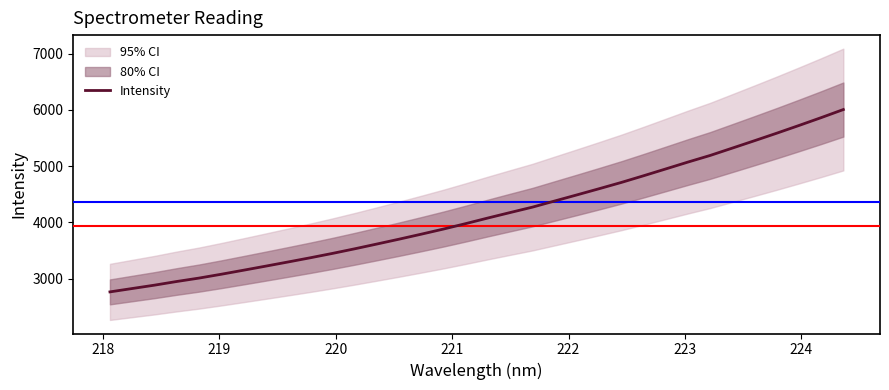

What is the label of the 27th point from the right?

224